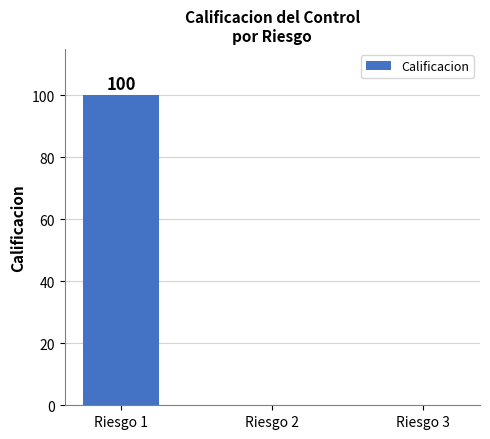

The value at Riesgo 2 is 0. True or false?

True